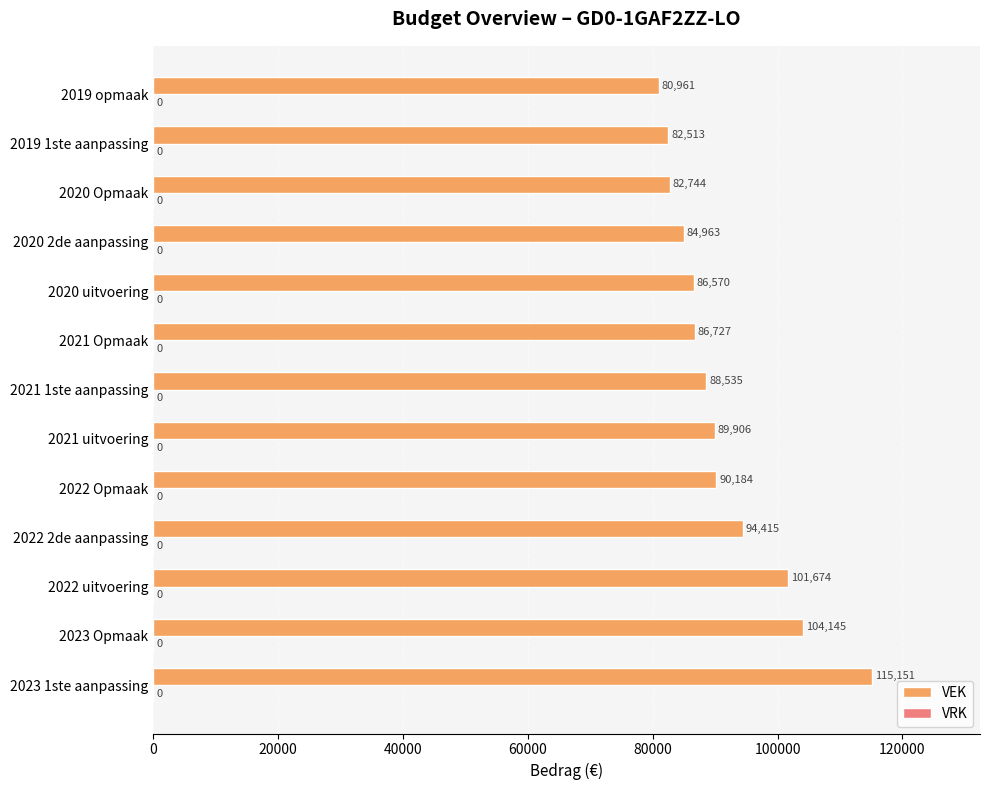

List the labels in order of value, largest first.

2023 1ste aanpassing, 2023 Opmaak, 2022 uitvoering, 2022 2de aanpassing, 2022 Opmaak, 2021 uitvoering, 2021 1ste aanpassing, 2021 Opmaak, 2020 uitvoering, 2020 2de aanpassing, 2020 Opmaak, 2019 1ste aanpassing, 2019 opmaak